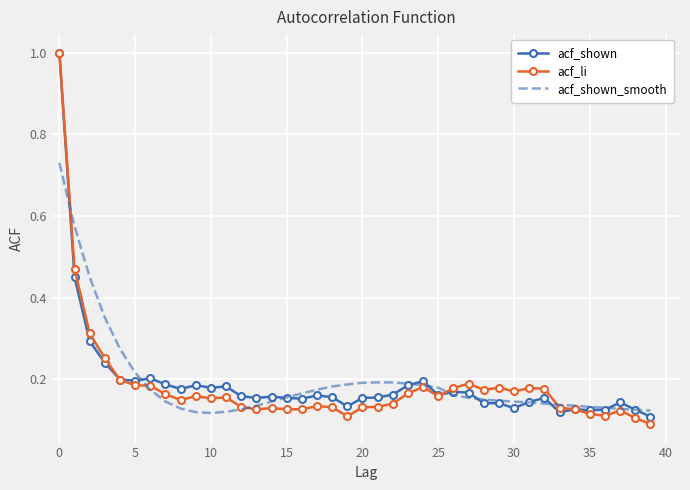

What is the greatest value displayed?

1.0